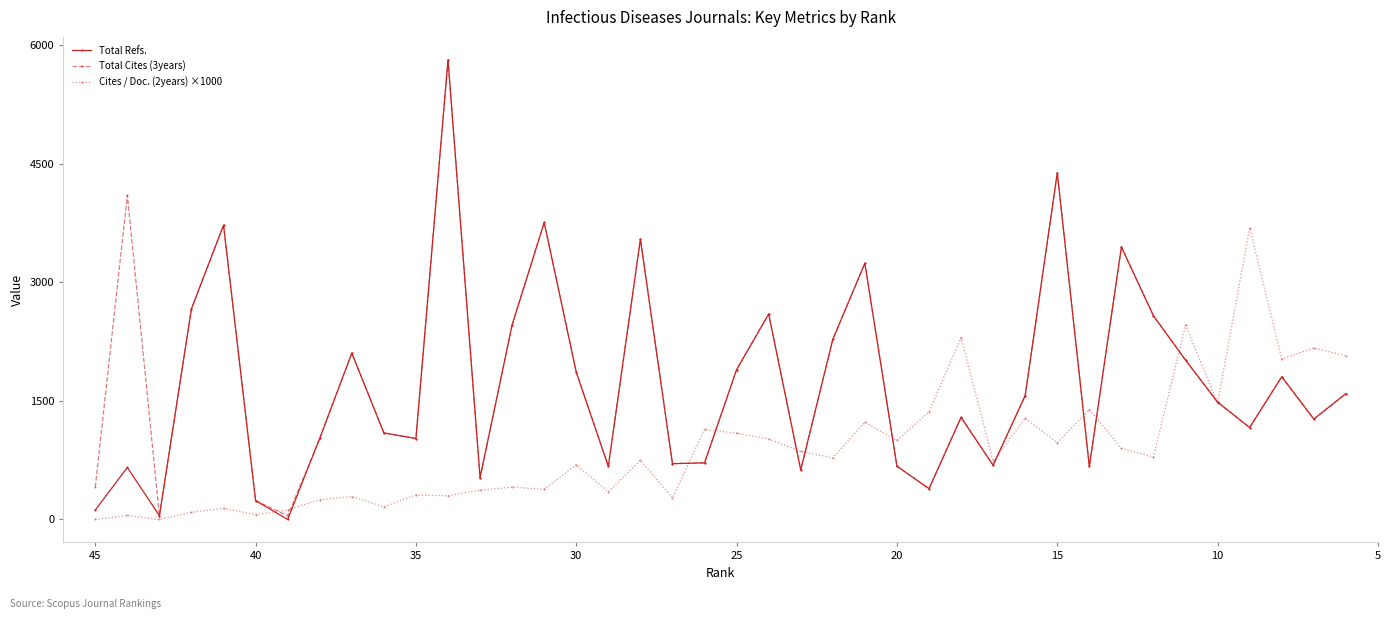

At how many categories does at least one series exceed 3733?

4